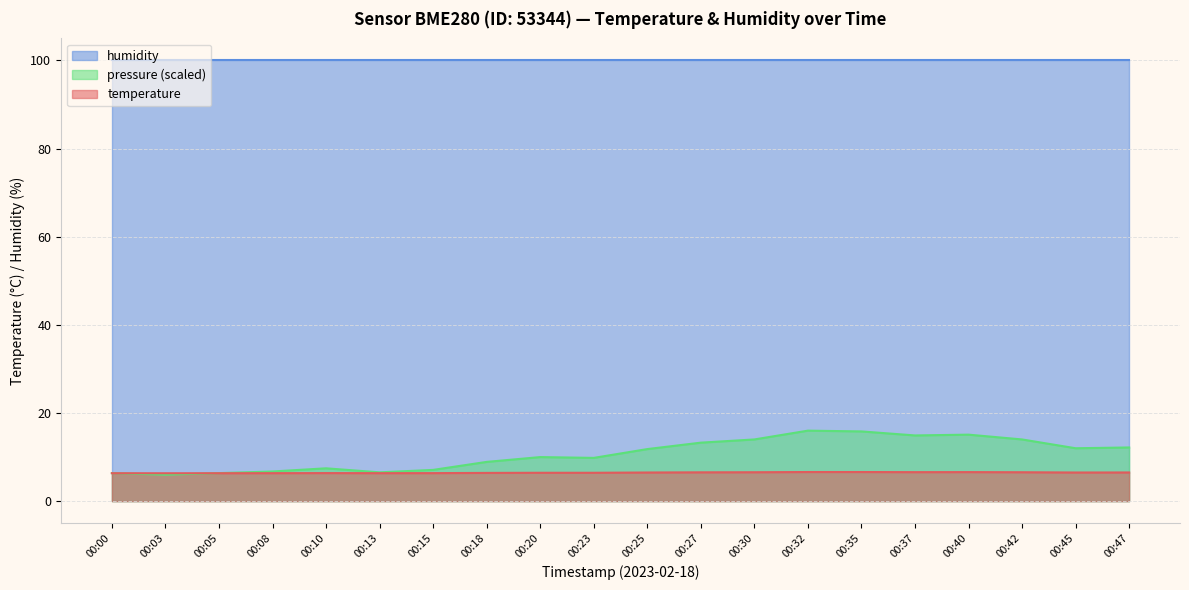

Which series has the largest total across all categories?

humidity